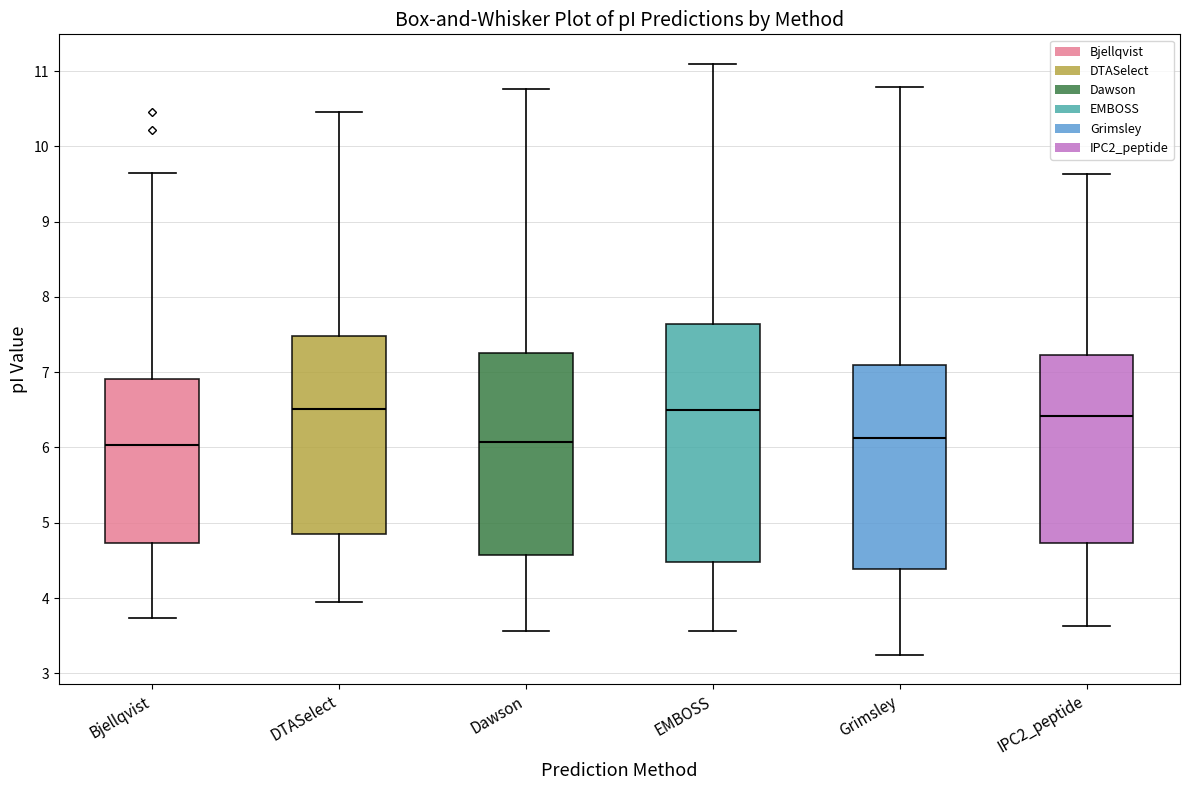

Reading left to right, read every box against the y-axis: the position of its median line, the range the box covers, and the ends of its whiskers. The values are not printed on the chart, so give them approximately, as read against the axis.

Bjellqvist: median 6.0, box 4.7 to 6.9, whiskers 3.7 to 9.6
DTASelect: median 6.5, box 4.9 to 7.5, whiskers 3.9 to 10.5
Dawson: median 6.1, box 4.6 to 7.3, whiskers 3.6 to 10.8
EMBOSS: median 6.5, box 4.5 to 7.6, whiskers 3.6 to 11.1
Grimsley: median 6.1, box 4.4 to 7.1, whiskers 3.2 to 10.8
IPC2_peptide: median 6.4, box 4.7 to 7.2, whiskers 3.6 to 9.6